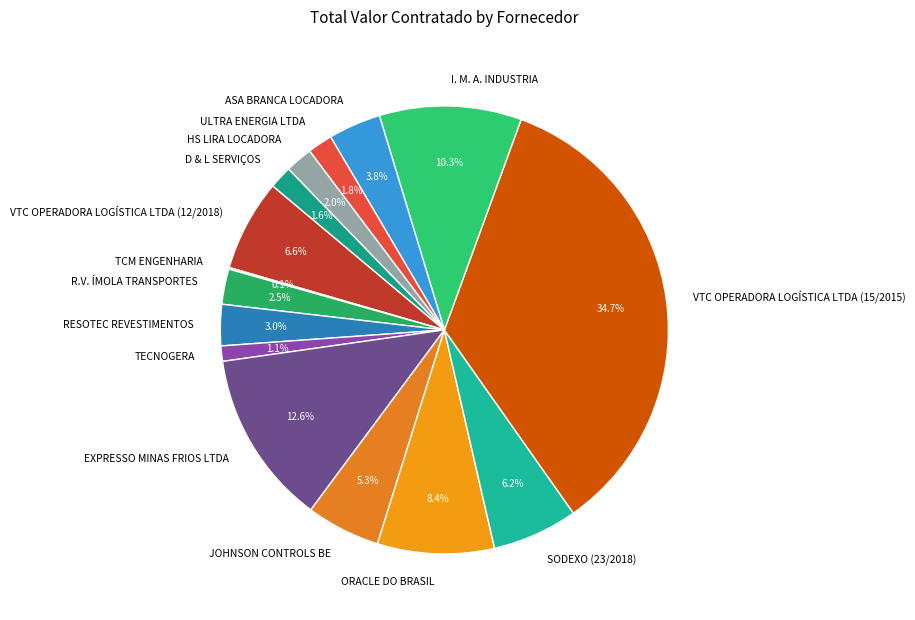

Does any single category account for the majority?

No